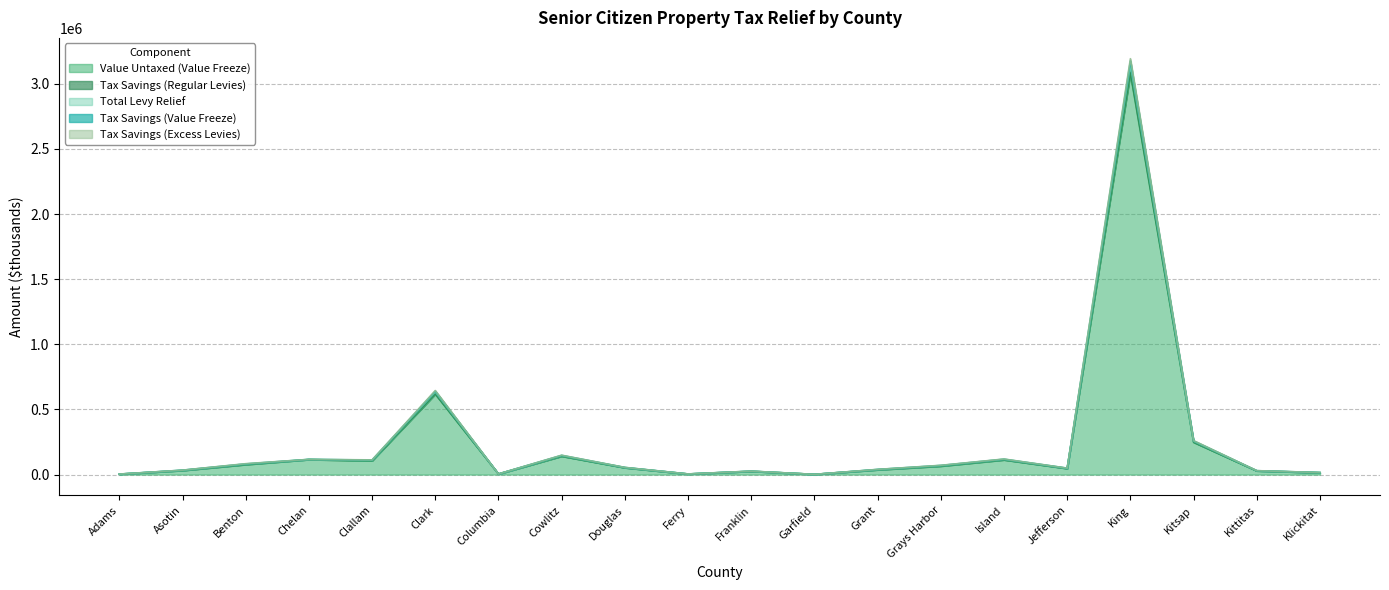

What is the difference between the second highest and second lowest values in the Tax Savings (Value Freeze) series?

630738.9